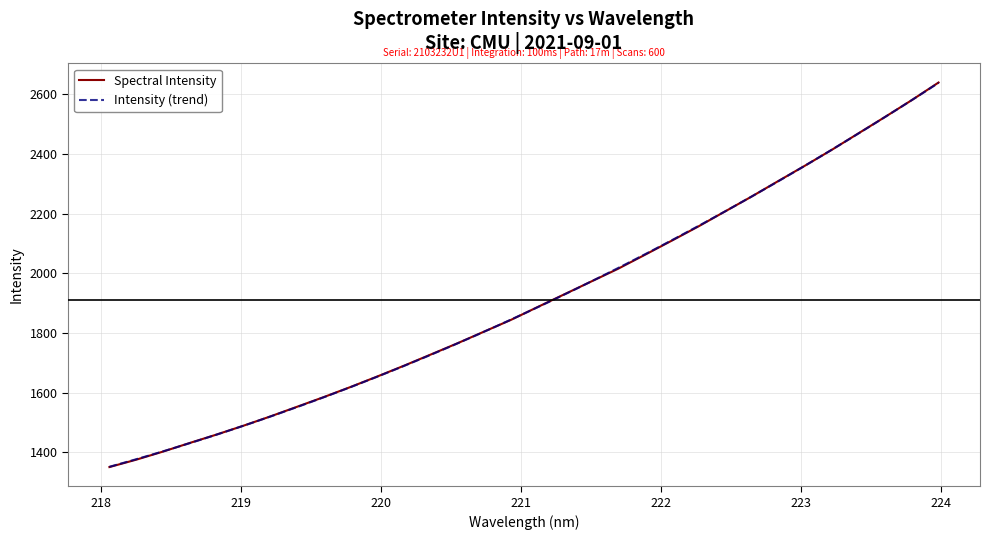

The value at 223.5987 is 4161.2. True or false?

False